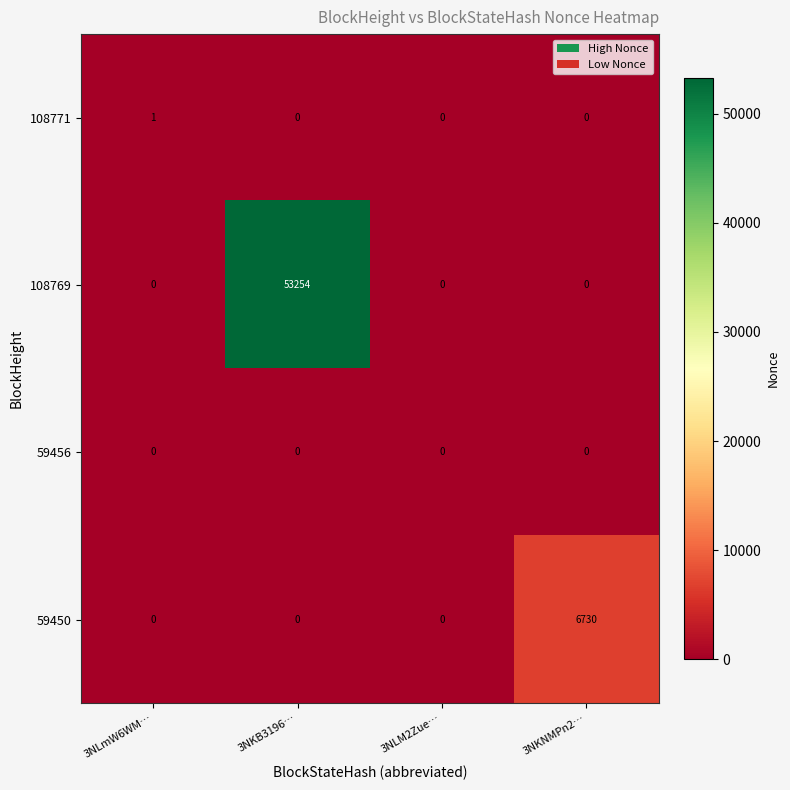

What is the maximum value shown in the chart?

53254